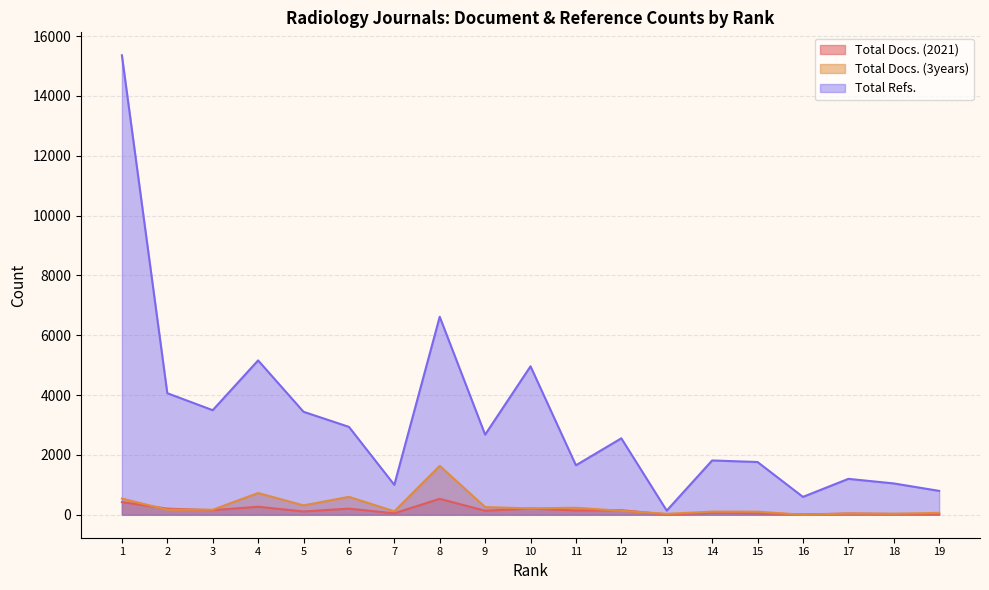

Is it true that Total Docs. (2021) equals 533 at 8?

True